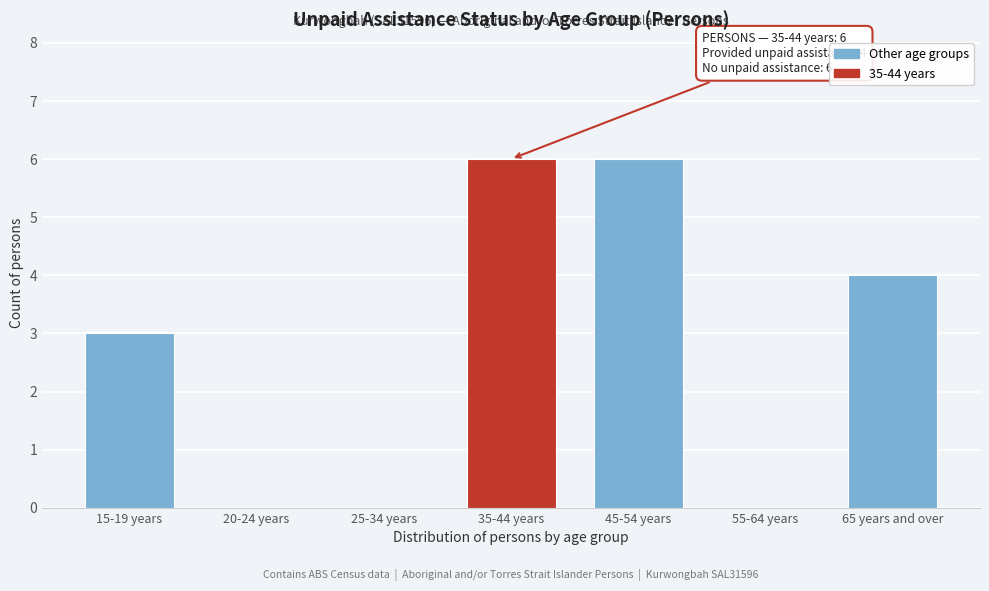

Reading right to left, extract all data points from this chart.

65 years and over=4	55-64 years=0	45-54 years=6	35-44 years=6	25-34 years=0	20-24 years=0	15-19 years=3